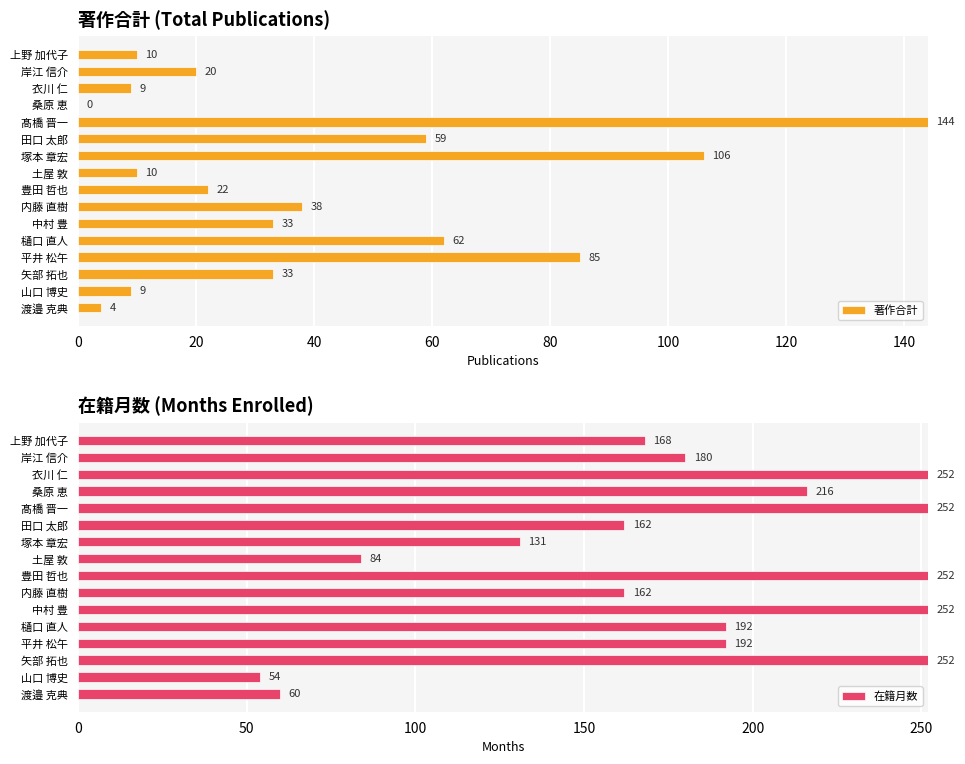

What is the sum of all 在籍月数 values?

2861